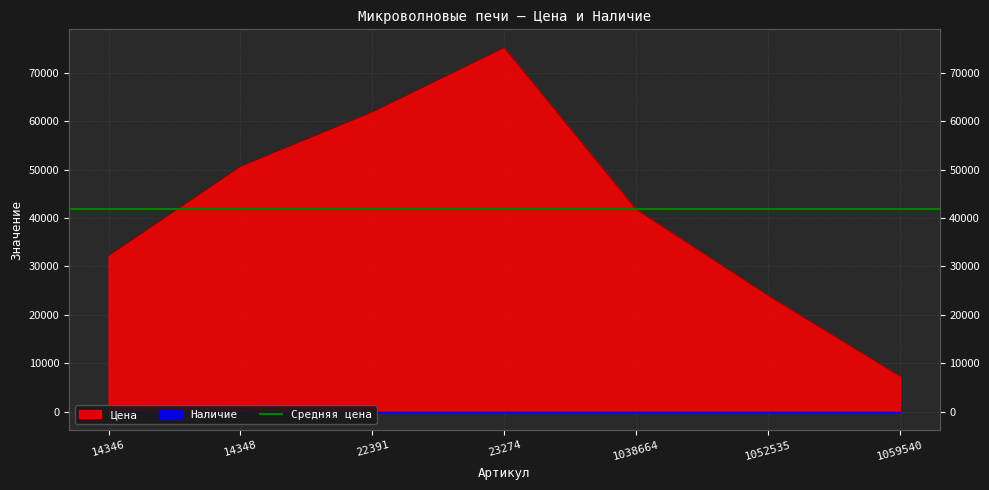

Reading right to left, transcribe all the data shown in this chart.

1059540=7350	1052535=24031	1038664=41803	23274=75196	22391=61906	14348=50657	14346=32214